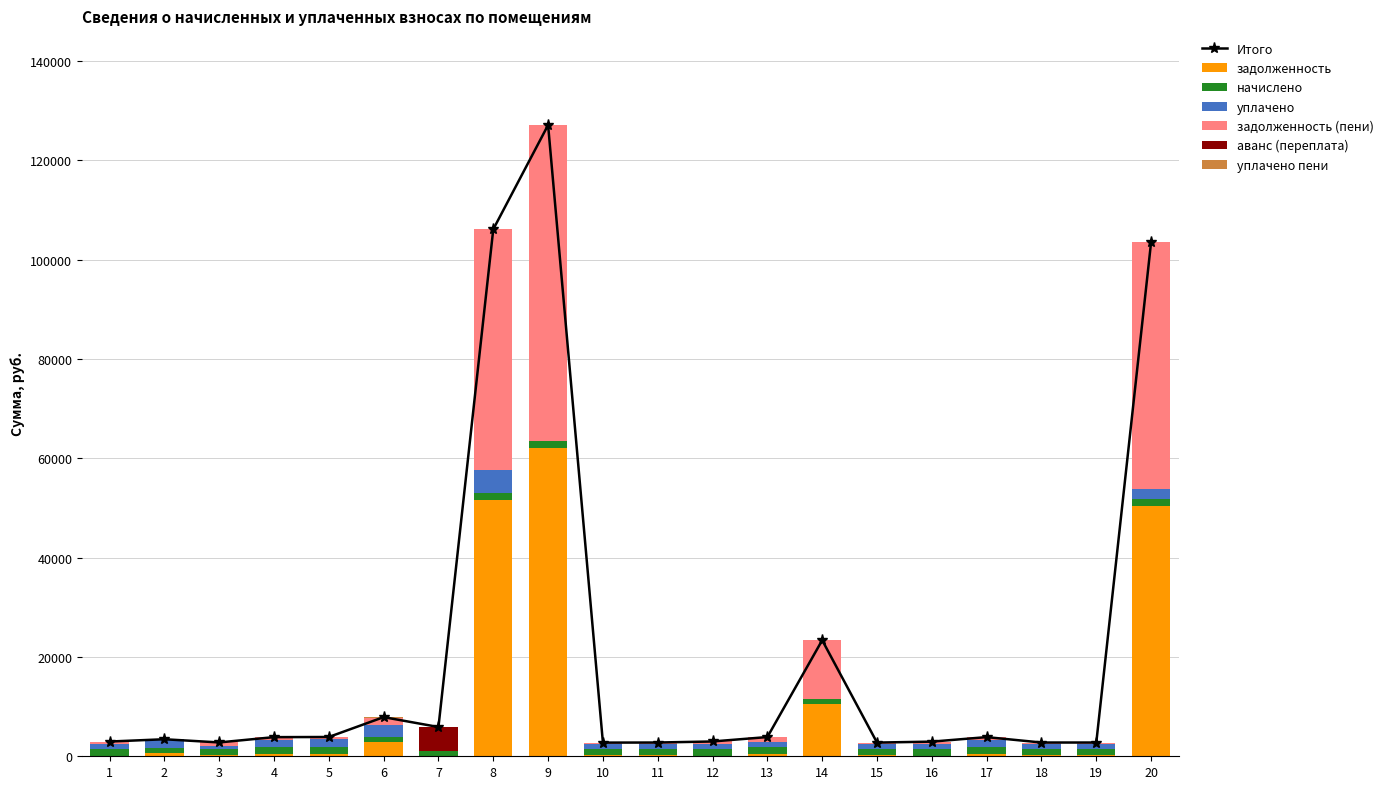

Which category has the lowest value in the уплачено series?

7